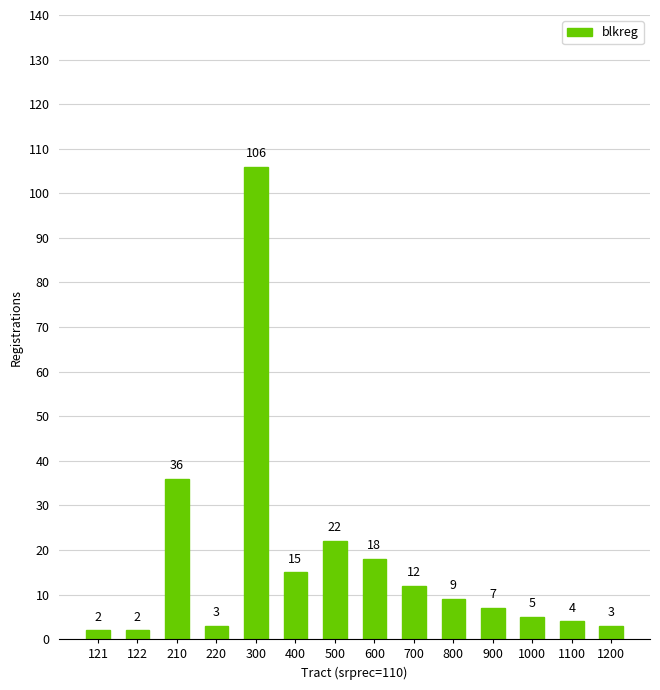

What is the ratio of the value at 300 to the value at 800?

11.8